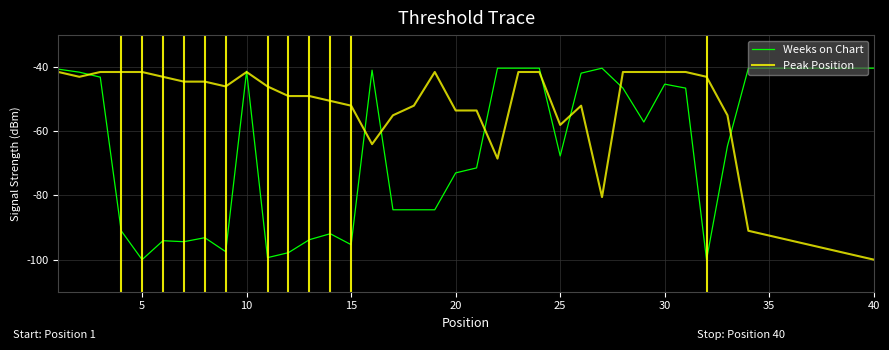

What is the minimum value shown in the chart?

-100.0